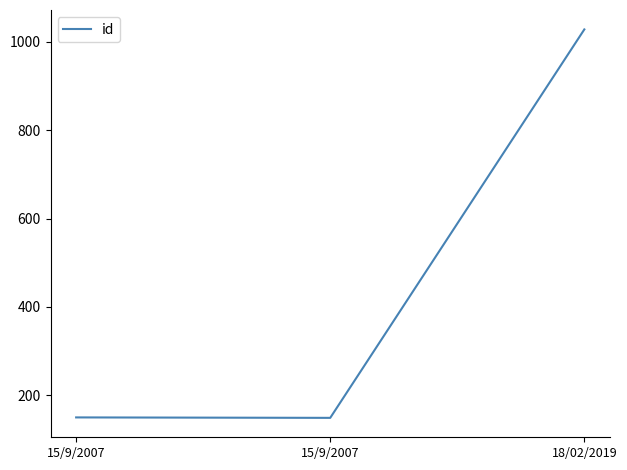

Count the number of data series in this chart.

1